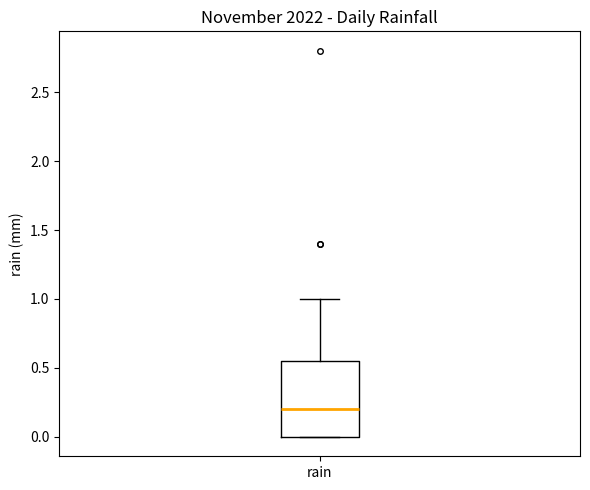

Transcribe this box plot: give where the median line is, the range the box spans, and where the two whiskers end, as read against the y-axis. The values are not printed on the chart, so give them approximately, as read against the axis.

median 0.20, box 0.00 to 0.55, whiskers 0.00 to 1.00